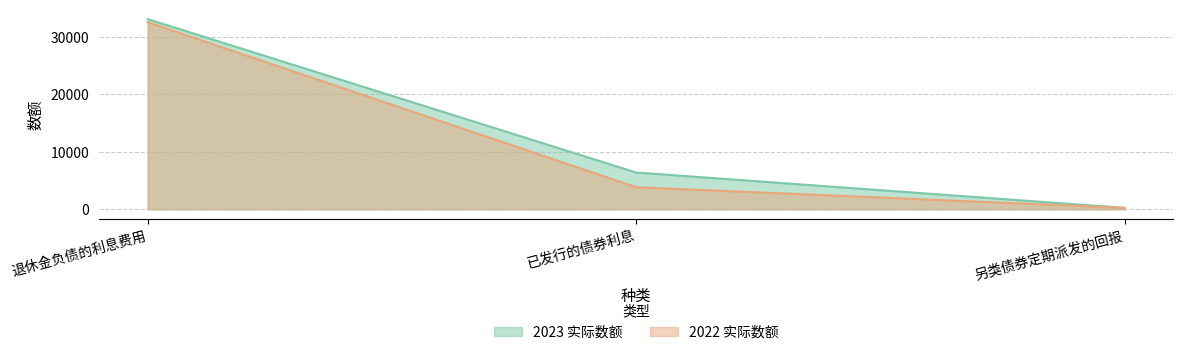

How many 2023 实际数额 values are between 246 and 33057?

3